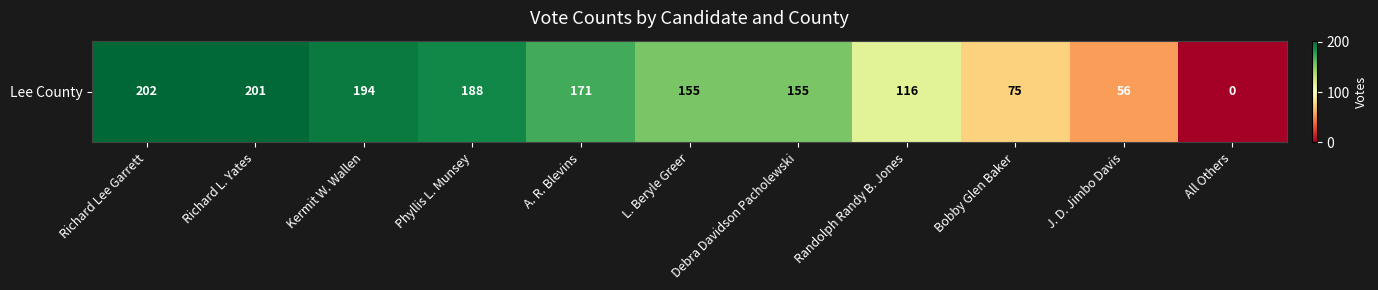

Which has a higher value, Richard Lee Garrett or Bobby Glen Baker?

Richard Lee Garrett